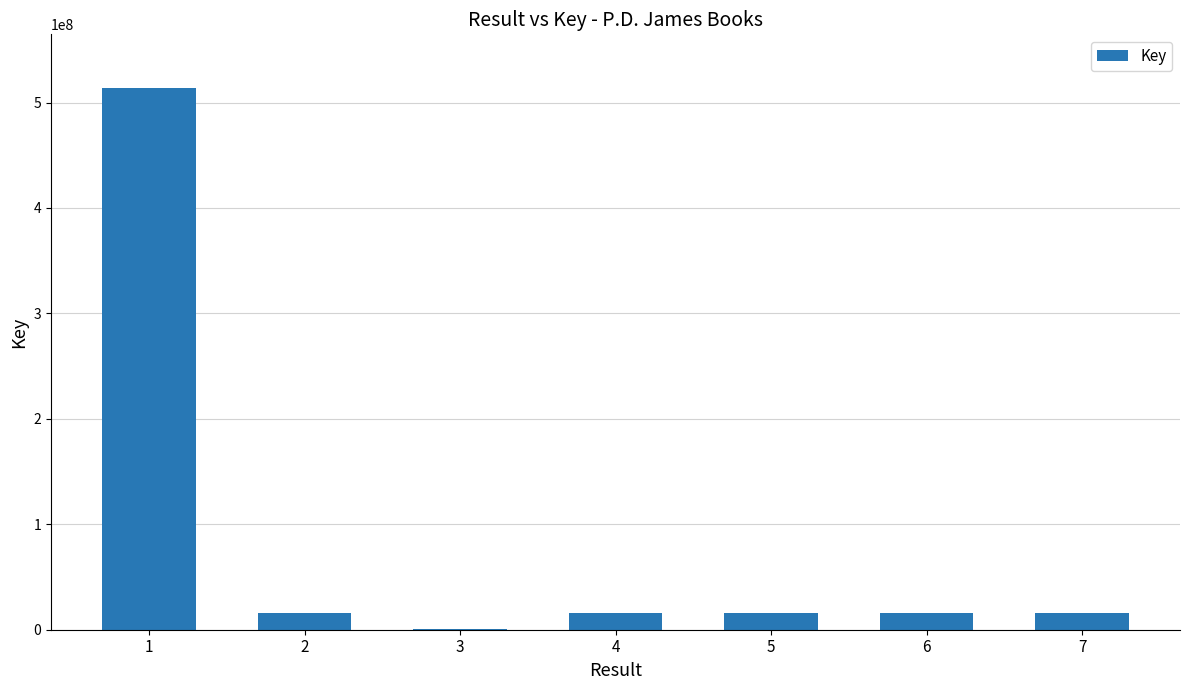

What is the change in value from 6 to 7?

-6